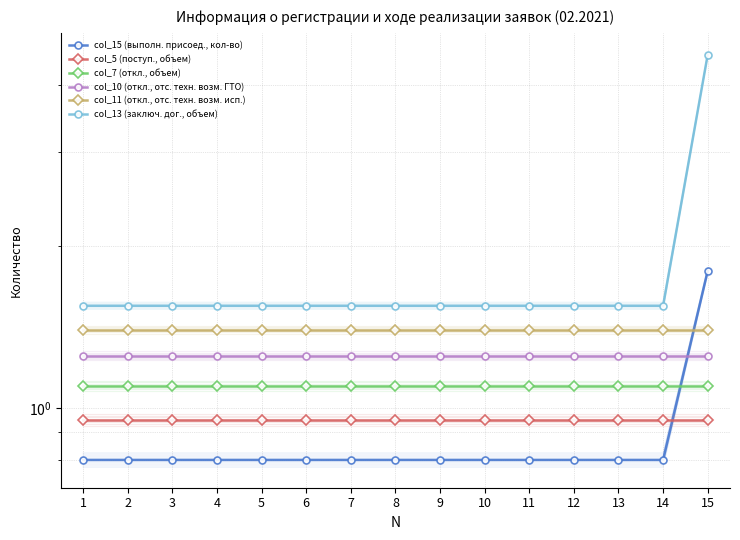

Rank the series by their maximum value, from highest to lowest.

col_13 (заключ. дог., объем), col_15 (выполн. присоед., кол-во), col_11 (откл., отс. техн. возм. исп.), col_10 (откл., отс. техн. возм. ГТО), col_7 (откл., объем), col_5 (поступ., объем)